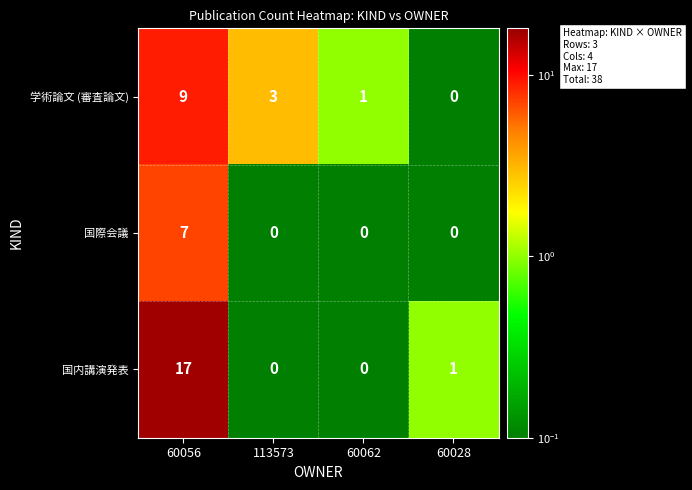

Count the number of data series in this chart.

3